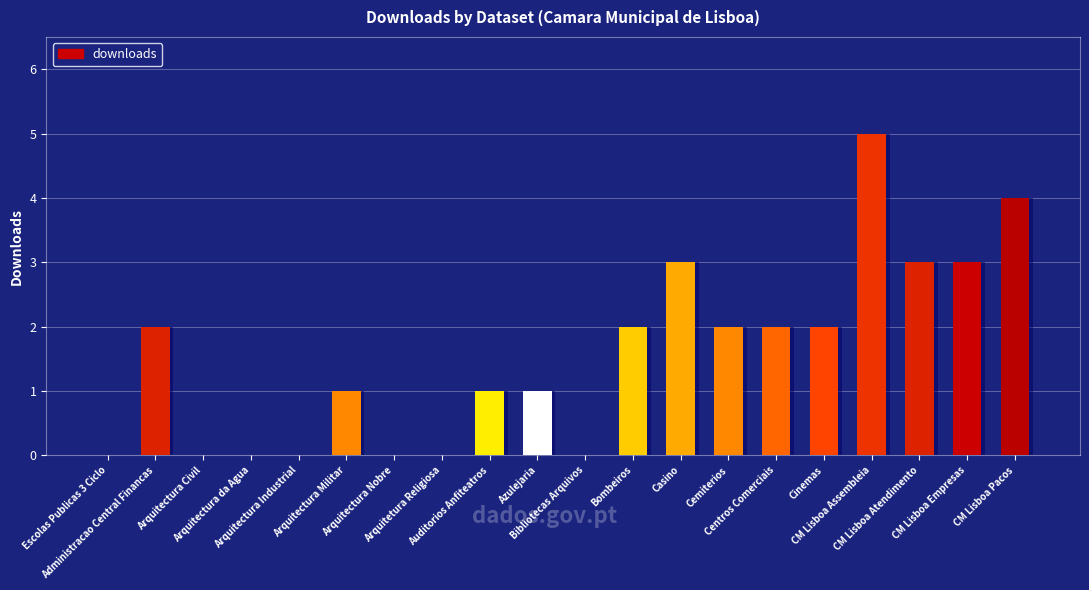

At which label does the data first exceed 2?

Casino